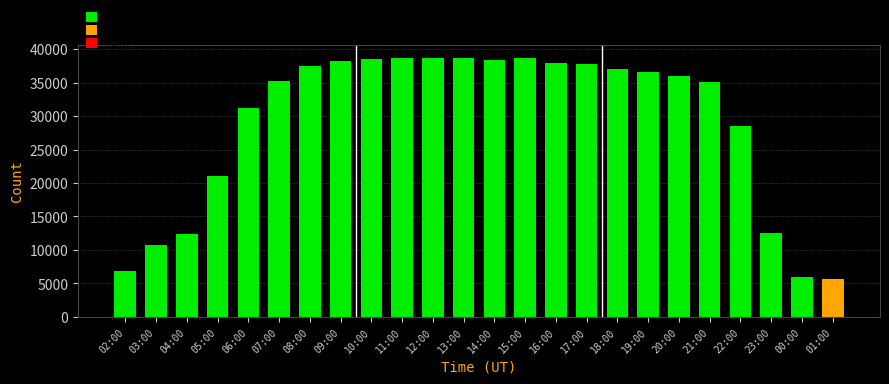

What is the difference between the second highest and second lowest values?

32673